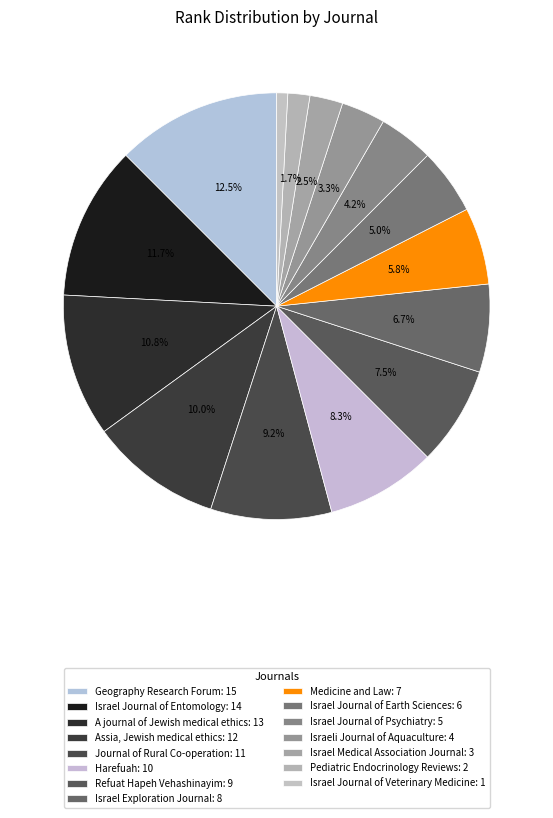

To the nearest percent, what percentage of the pie is A journal of Jewish medical ethics?

11%